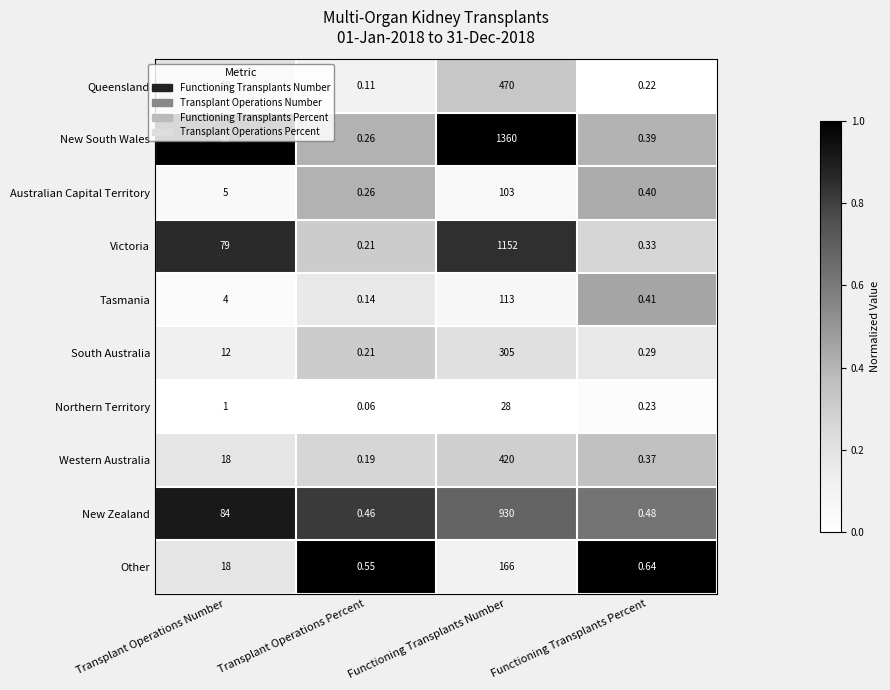

Between Transplant Operations Percent and Functioning Transplants Percent, which series saw the biggest shift?

Tasmania